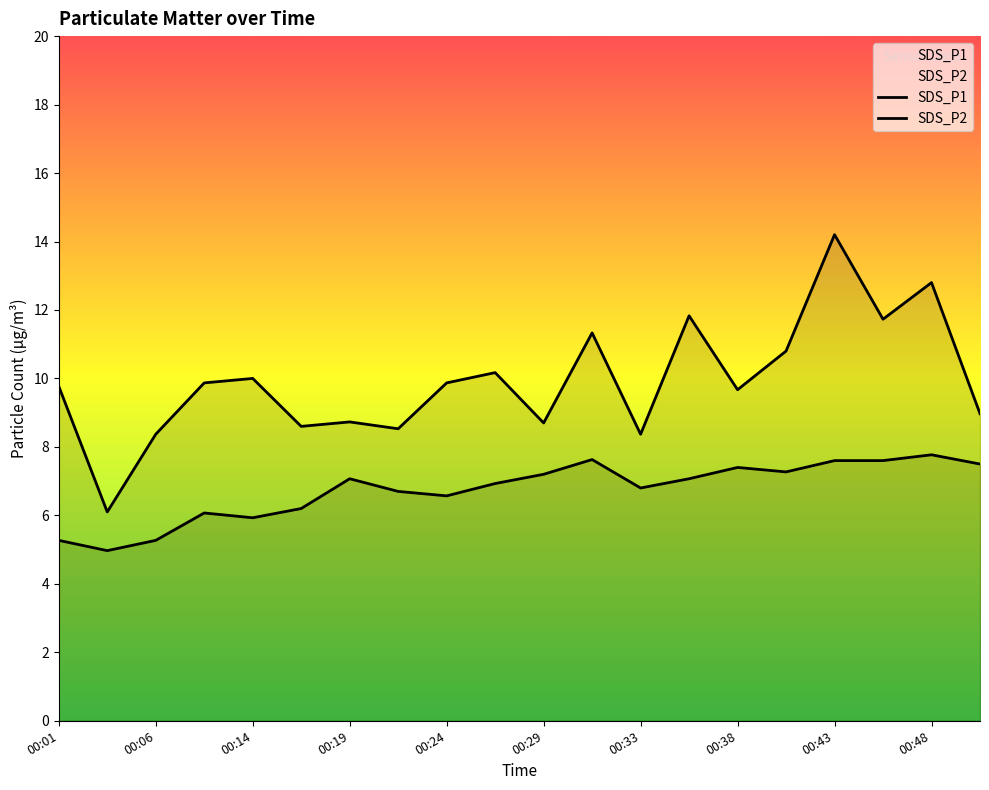

True or false: SDS_P2 and SDS_P1 intersect in this chart.

False